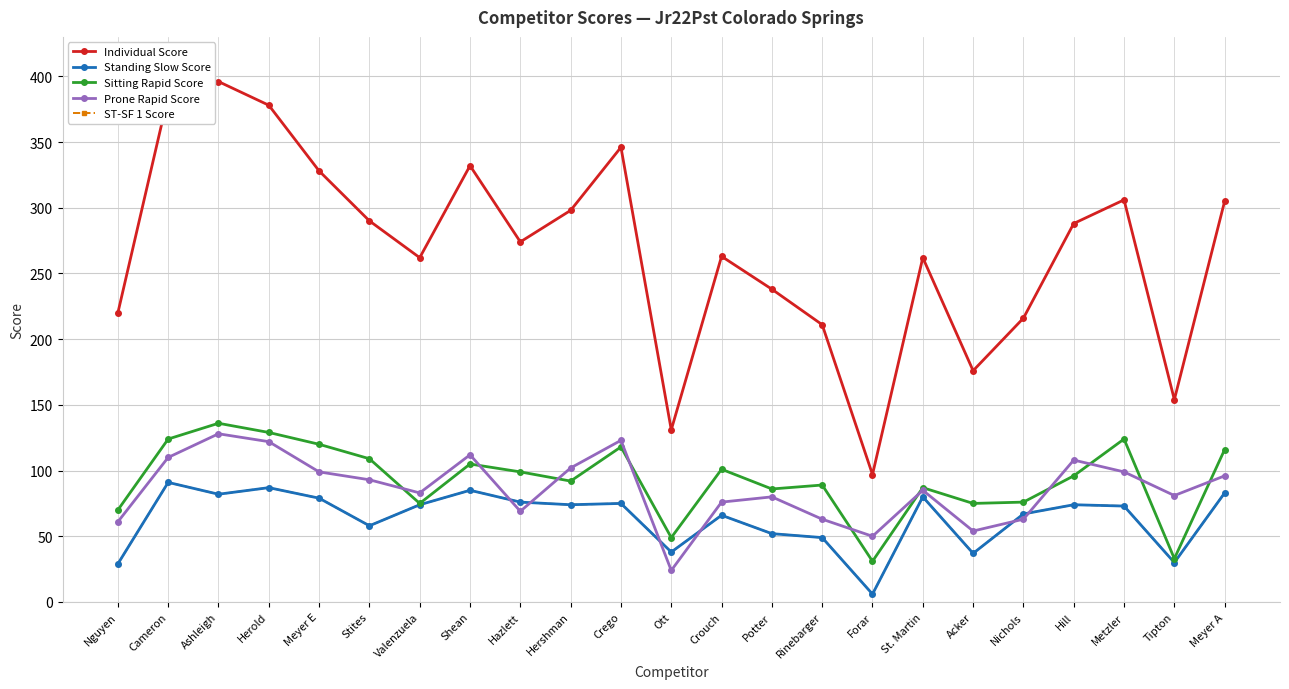

Reading left to right, what are all the values shown in this chart?

Individual Score: Nguyen=220	Cameron=385	Ashleigh=396	Herold=378	Meyer E=328	Stites=290	Valenzuela=262	Shean=332	Hazlett=274	Hershman=298	Crego=346	Ott=131	Crouch=263	Potter=238	Rinebarger=211	Forar=97	St. Martin=262	Acker=176	Nichols=216	Hill=288	Metzler=306	Tipton=154	Meyer A=305
Standing Slow Score: Nguyen=29	Cameron=91	Ashleigh=82	Herold=87	Meyer E=79	Stites=58	Valenzuela=74	Shean=85	Hazlett=76	Hershman=74	Crego=75	Ott=38	Crouch=66	Potter=52	Rinebarger=49	Forar=6	St. Martin=80	Acker=37	Nichols=67	Hill=74	Metzler=73	Tipton=30	Meyer A=83
Sitting Rapid Score: Nguyen=70	Cameron=124	Ashleigh=136	Herold=129	Meyer E=120	Stites=109	Valenzuela=75	Shean=105	Hazlett=99	Hershman=92	Crego=118	Ott=49	Crouch=101	Potter=86	Rinebarger=89	Forar=31	St. Martin=87	Acker=75	Nichols=76	Hill=96	Metzler=124	Tipton=33	Meyer A=116
Prone Rapid Score: Nguyen=61	Cameron=110	Ashleigh=128	Herold=122	Meyer E=99	Stites=93	Valenzuela=83	Shean=112	Hazlett=69	Hershman=102	Crego=123	Ott=24	Crouch=76	Potter=80	Rinebarger=63	Forar=50	St. Martin=85	Acker=54	Nichols=63	Hill=108	Metzler=99	Tipton=81	Meyer A=96
ST-SF 1 Score: Nguyen=29	Cameron=91	Ashleigh=82	Herold=87	Meyer E=79	Stites=58	Valenzuela=74	Shean=85	Hazlett=76	Hershman=74	Crego=75	Ott=38	Crouch=66	Potter=52	Rinebarger=49	Forar=6	St. Martin=80	Acker=37	Nichols=67	Hill=74	Metzler=73	Tipton=30	Meyer A=83